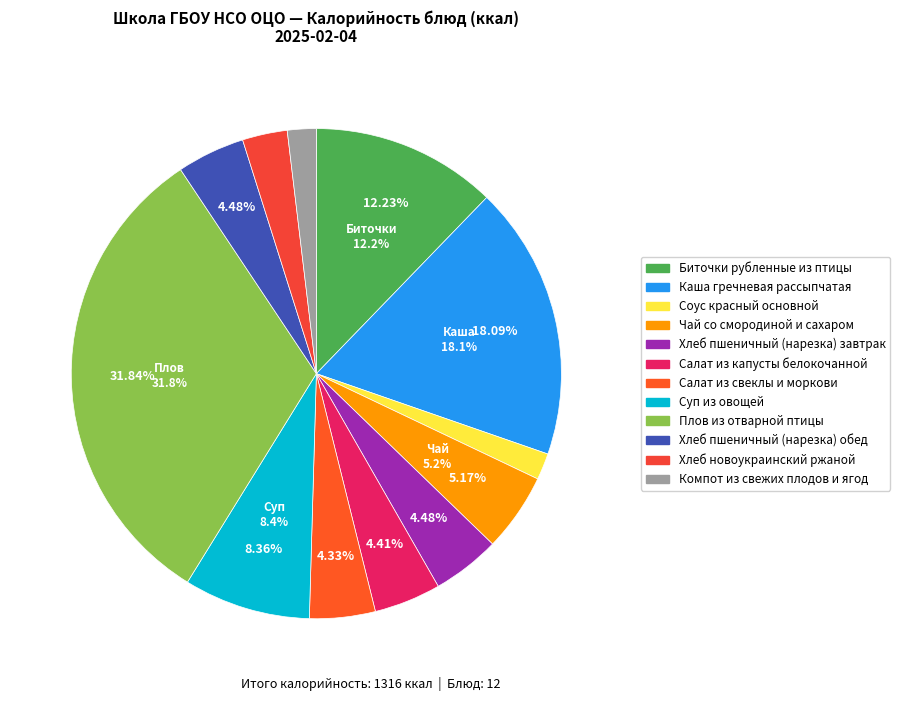

What is the total percentage of Соус красный основной and Биточки рубленные из птицы?

14.0%